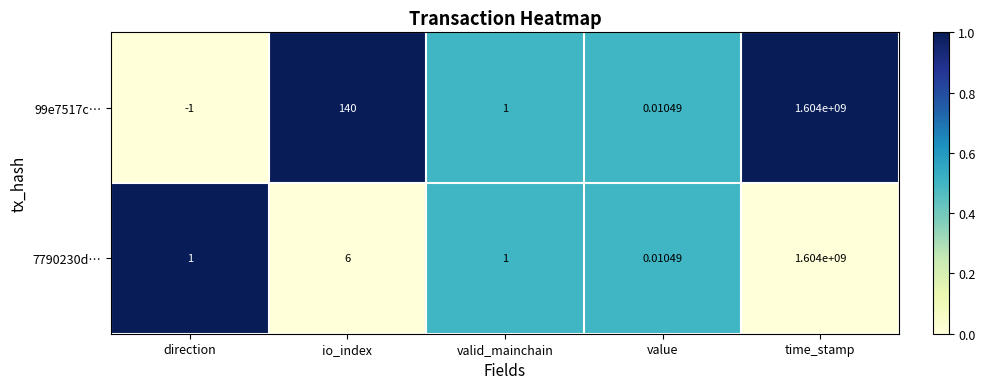

At which category does the chart reach its minimum across all series?

direction